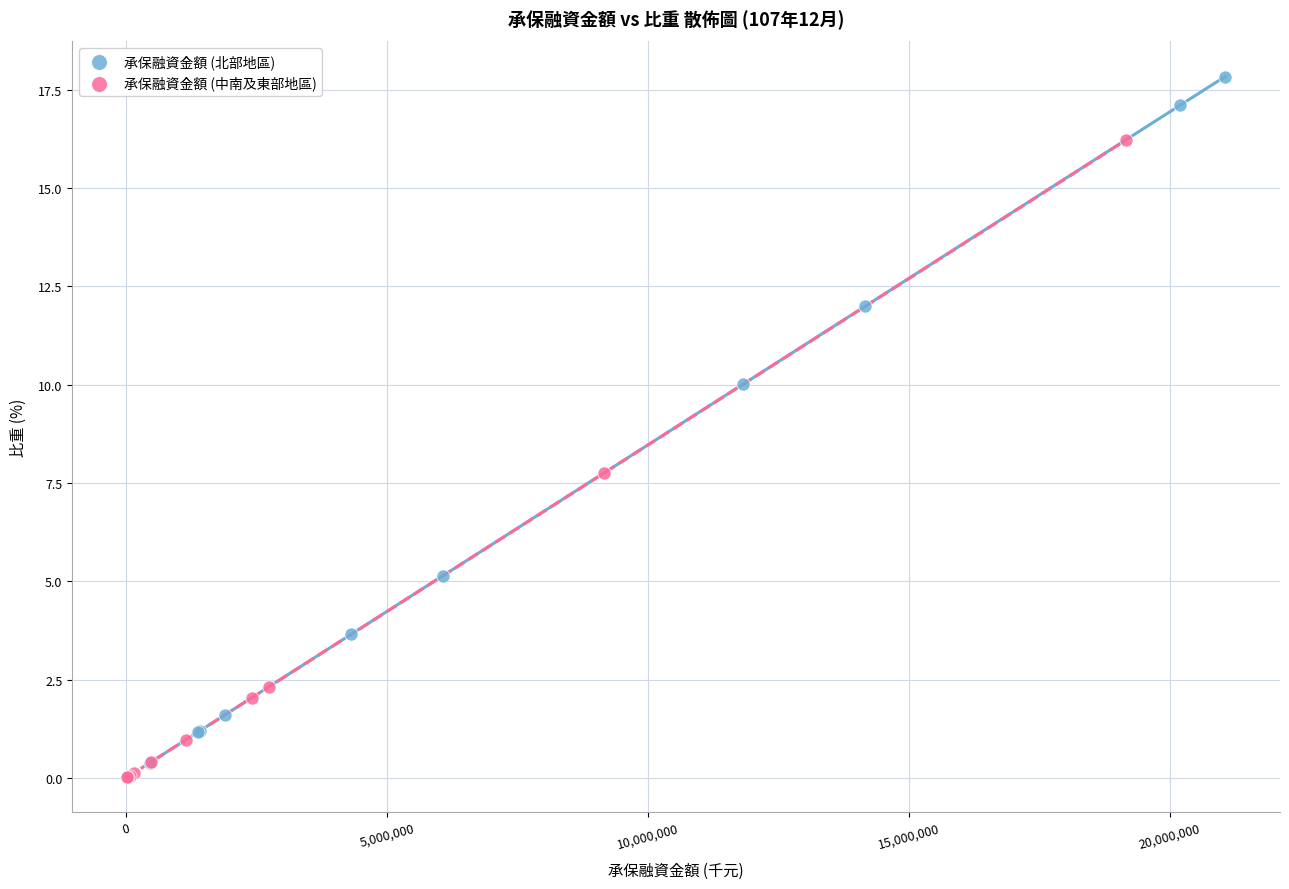

What are all the series names shown in the legend?

承保融資金額 (北部地區), 承保融資金額 (中南及東部地區)